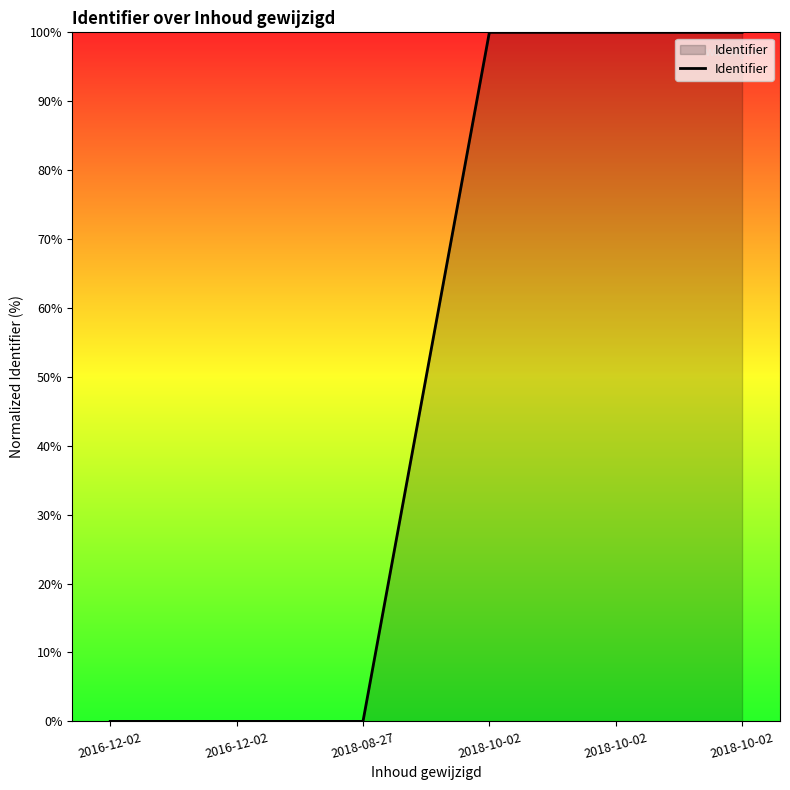

Count the number of data series in this chart.

1